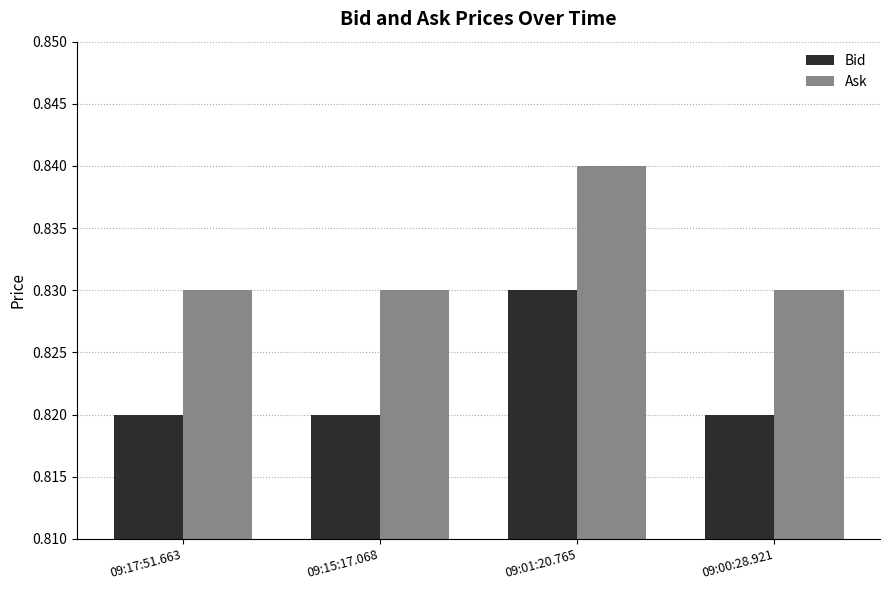

What position from the left is 09:00:28.921?

4